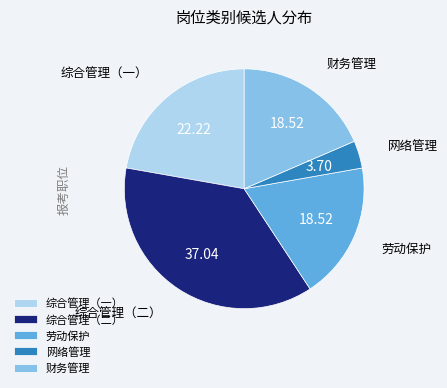

How many segments does this pie chart have?

5